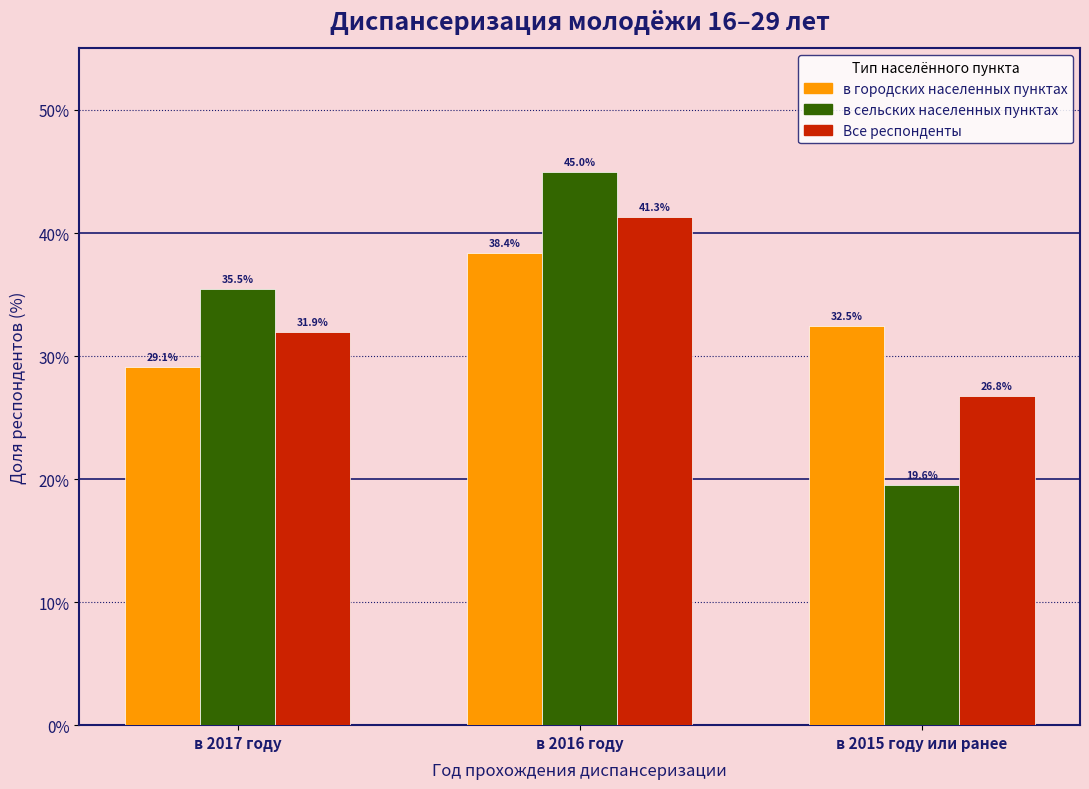

Reading left to right, list all the values displayed in this chart.

в городских населенных пунктах: 29.1	38.4	32.5
в сельских населенных пунктах: 35.5	45.0	19.6
Все респонденты: 31.9	41.3	26.8